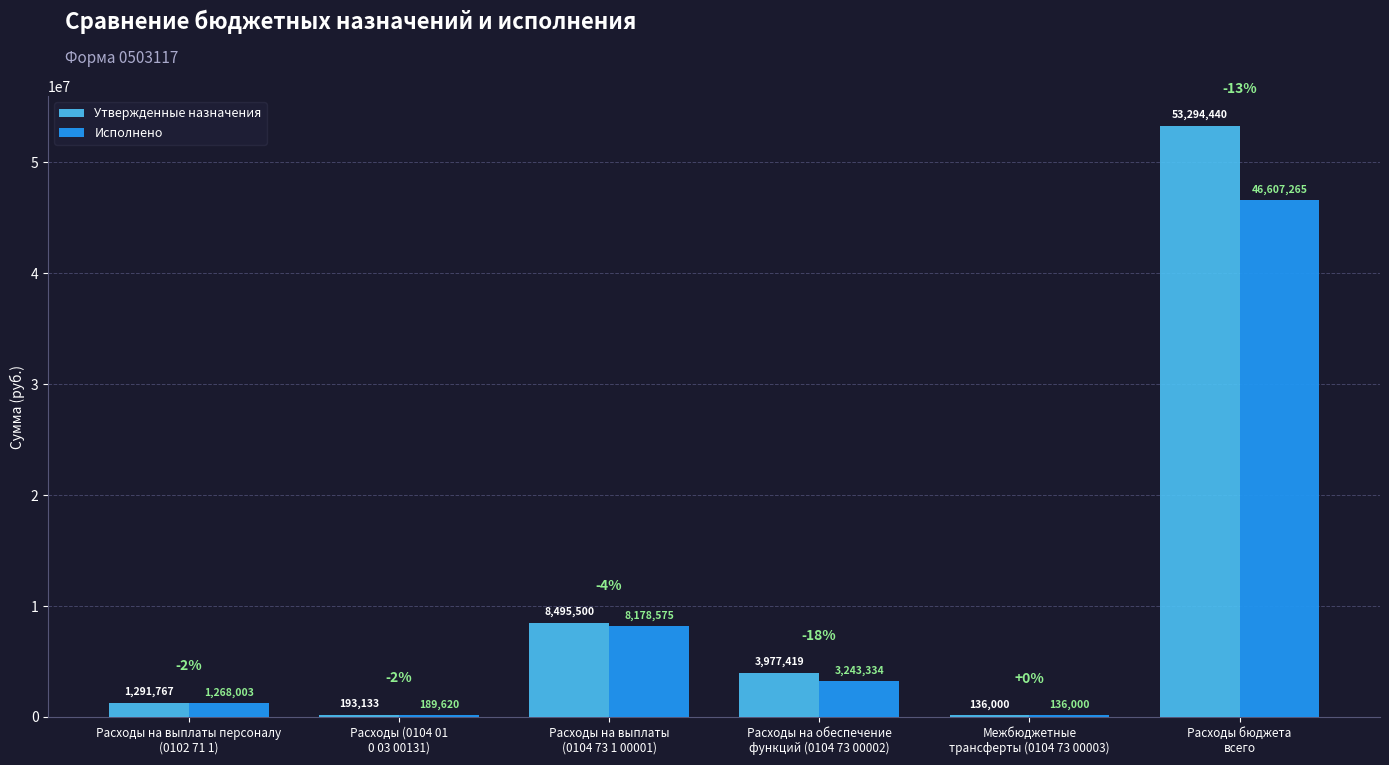

What is the sum of all Исполнено values?

59622797.8